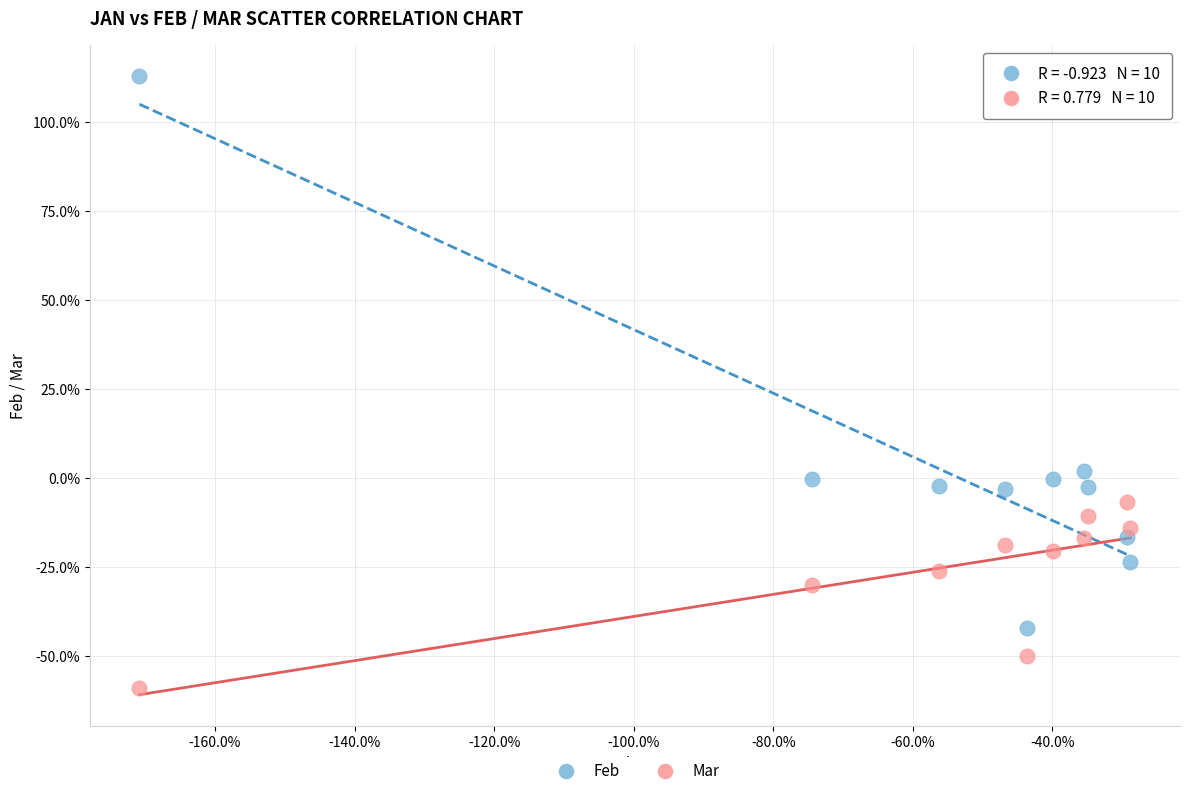

What are all the series names shown in the legend?

Feb, Mar